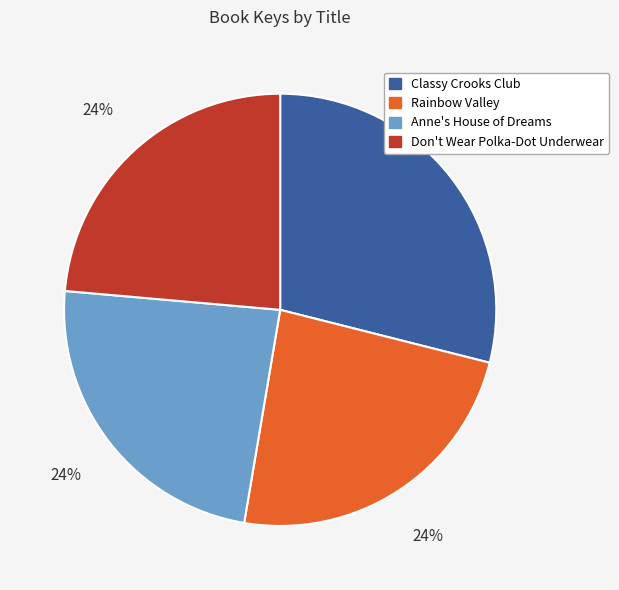

Is there a majority slice in this chart?

No